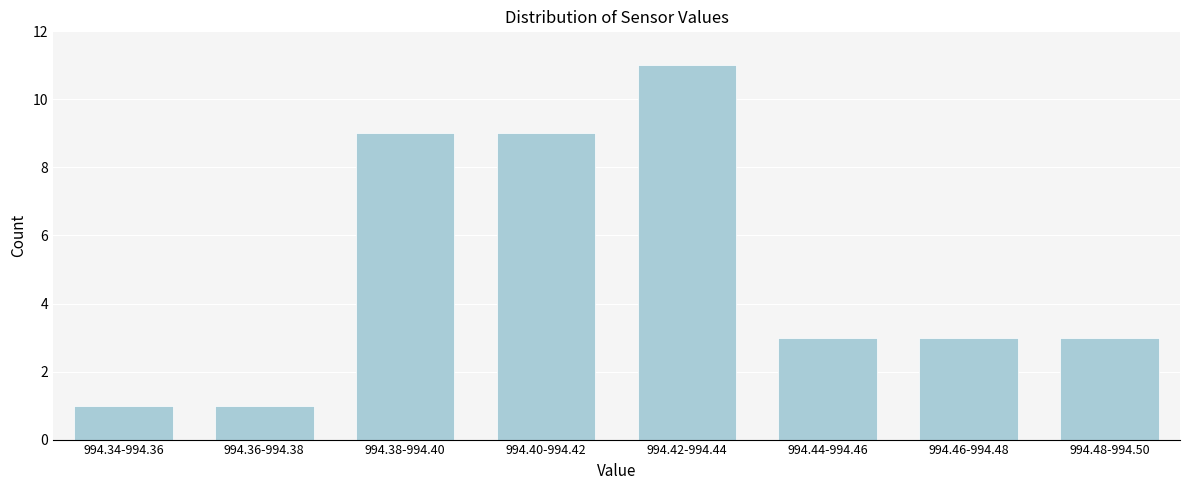

Reading left to right, list all the values displayed in this chart.

994.34-994.36=1	994.36-994.38=1	994.38-994.40=9	994.40-994.42=9	994.42-994.44=11	994.44-994.46=3	994.46-994.48=3	994.48-994.50=3